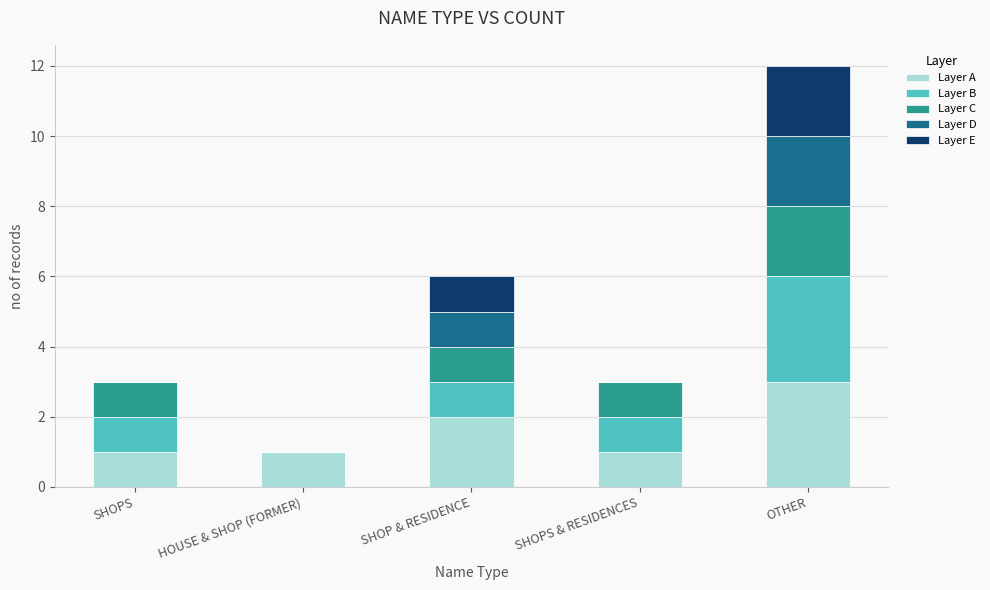

Is it true that Layer A equals 1 at SHOPS & RESIDENCES?

True